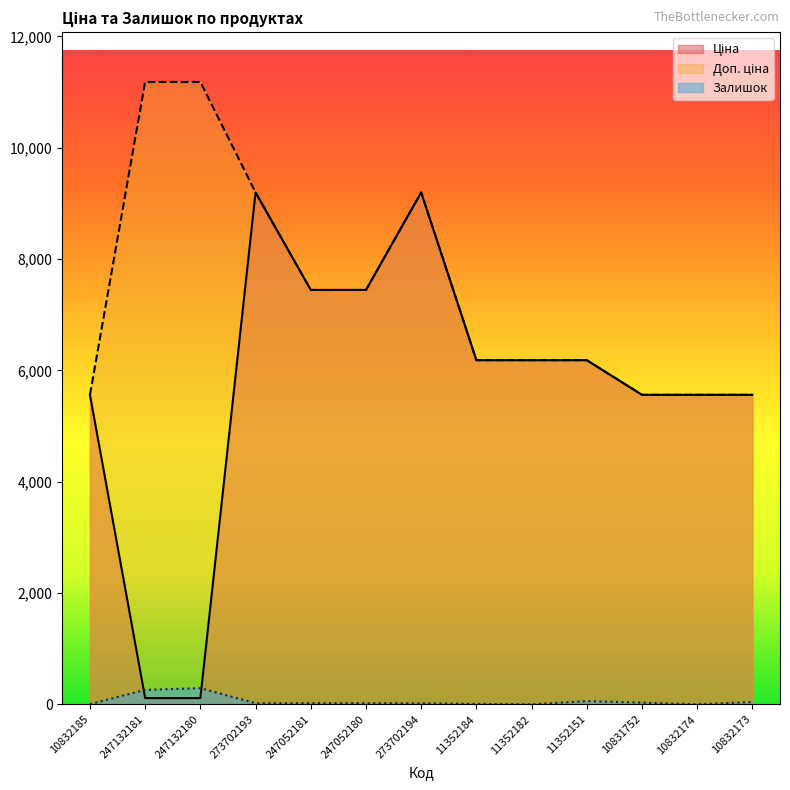

Rank the series at 247132181 from highest to lowest value.

Доп. ціна, Залишок, Ціна